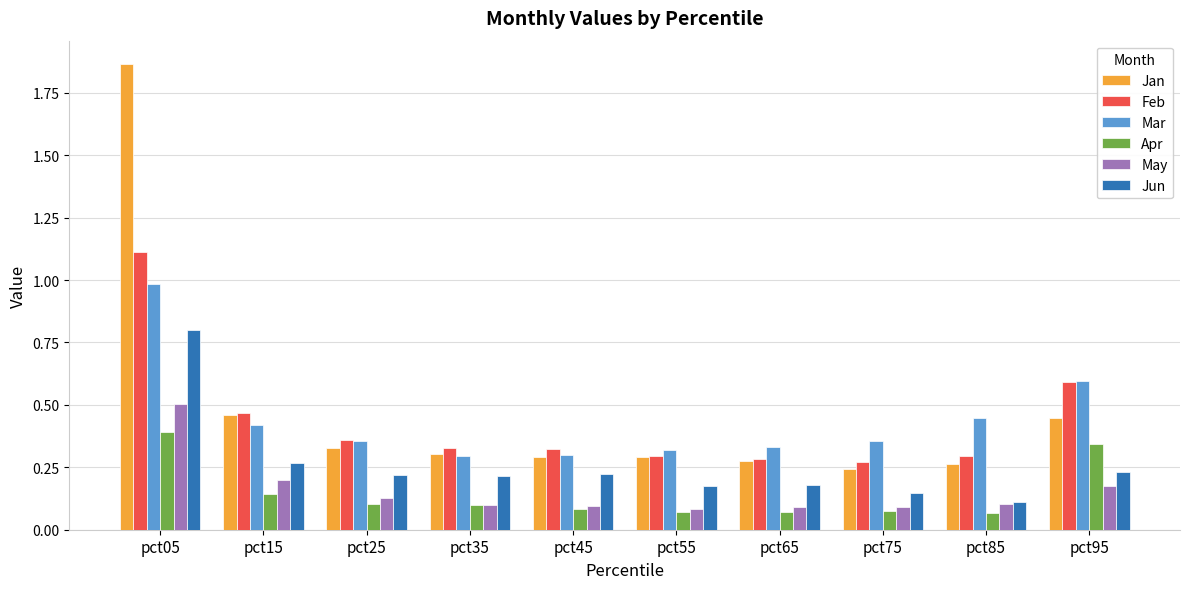

The Mar series shows 1.0 at pct05. True or false?

True